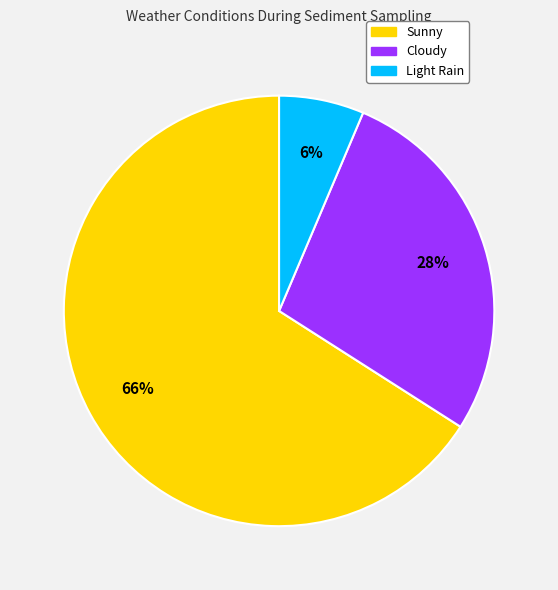

Is the sum of Sunny and Light Rain greater than half?

Yes